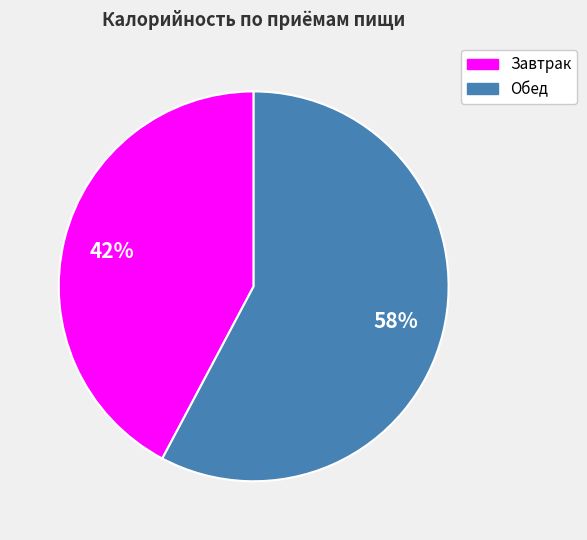

Rank the categories by value from highest to lowest.

Обед, Завтрак